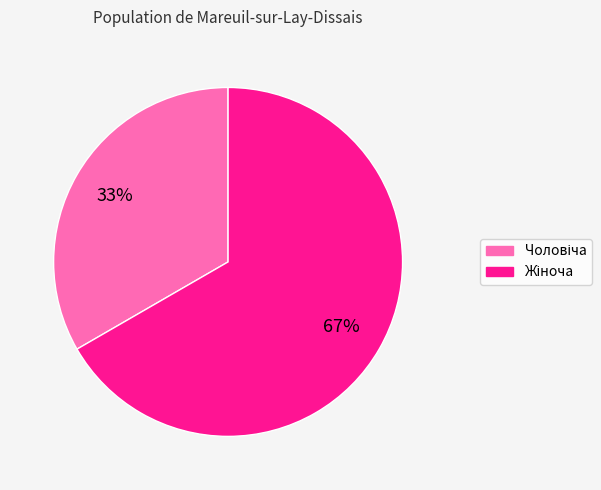

To the nearest percent, what is the average slice percentage?

50%